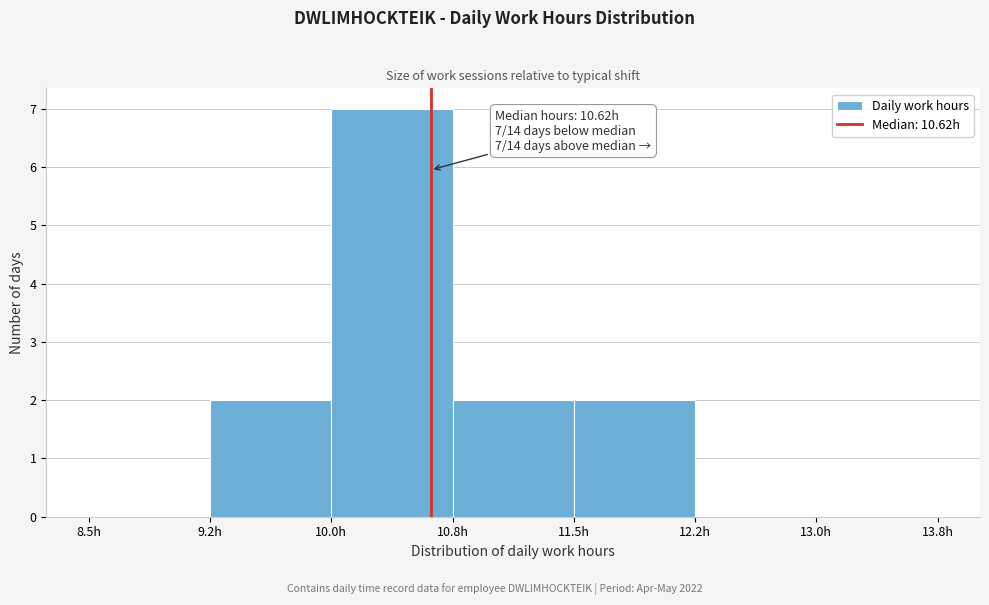

Which range on the x-axis has the tallest bar?

10.00 to 10.75